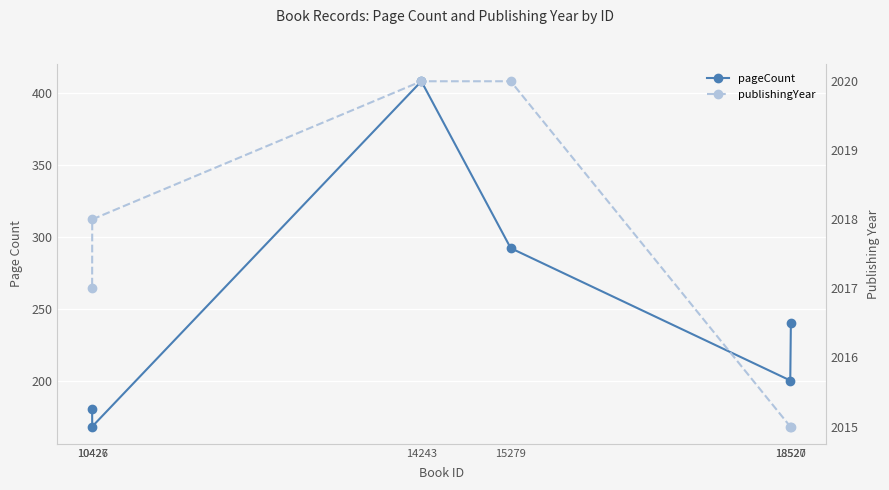

The publishingYear series shows 2020 at 14243. True or false?

True